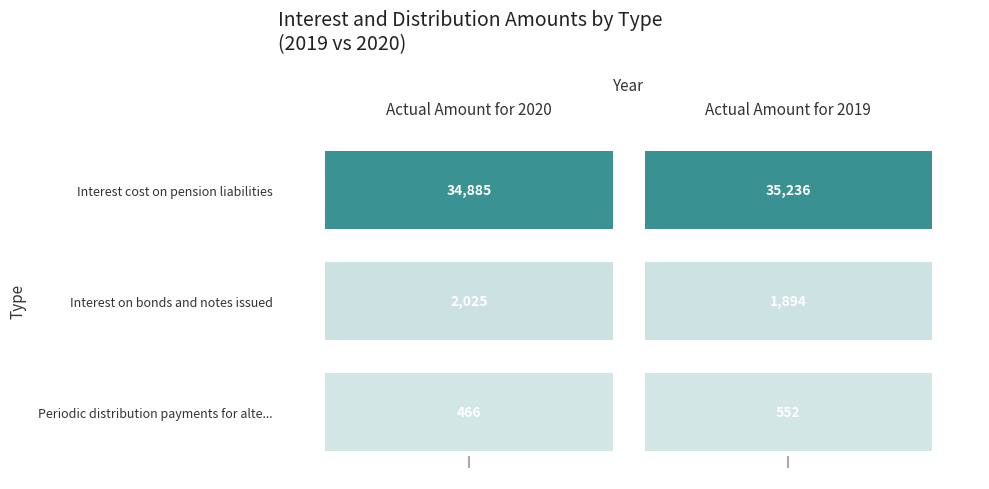

Reading left to right, extract all data points from this chart.

Interest cost on pension liabilities: 34885	35236
Interest on bonds and notes issued: 2025	1894
Periodic distribution payments for alte...: 466	552